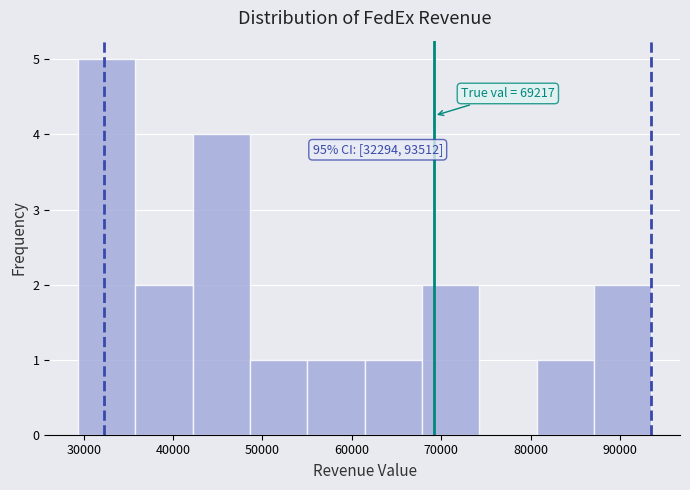

Which range on the x-axis has the tallest bar?

29000 to 36000